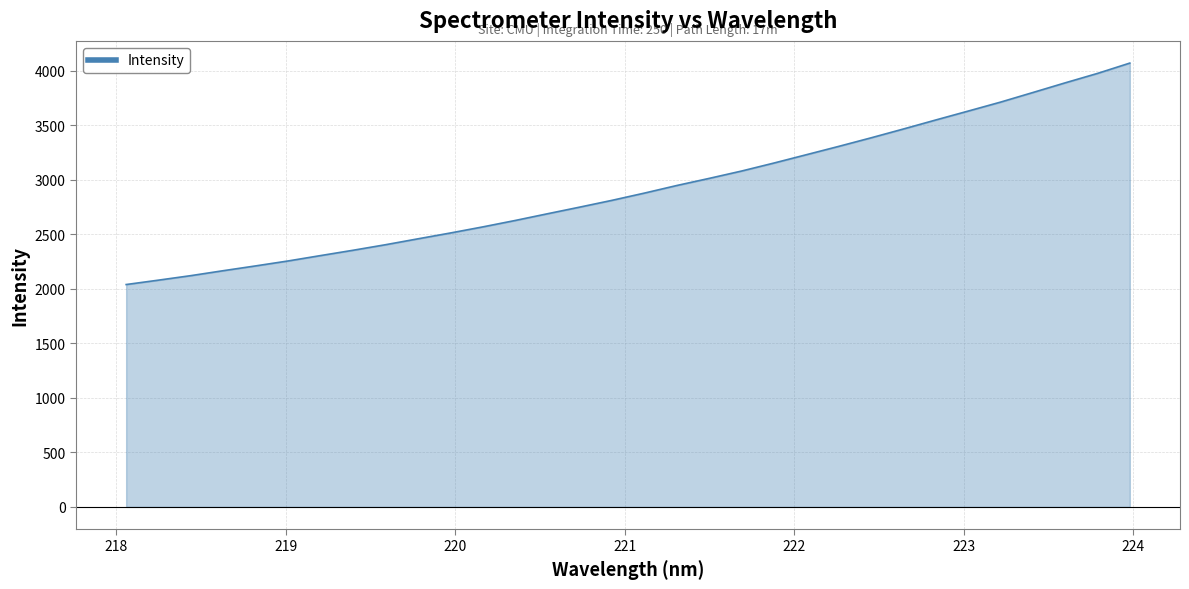

What is the difference between the maximum and minimum values?

2032.0